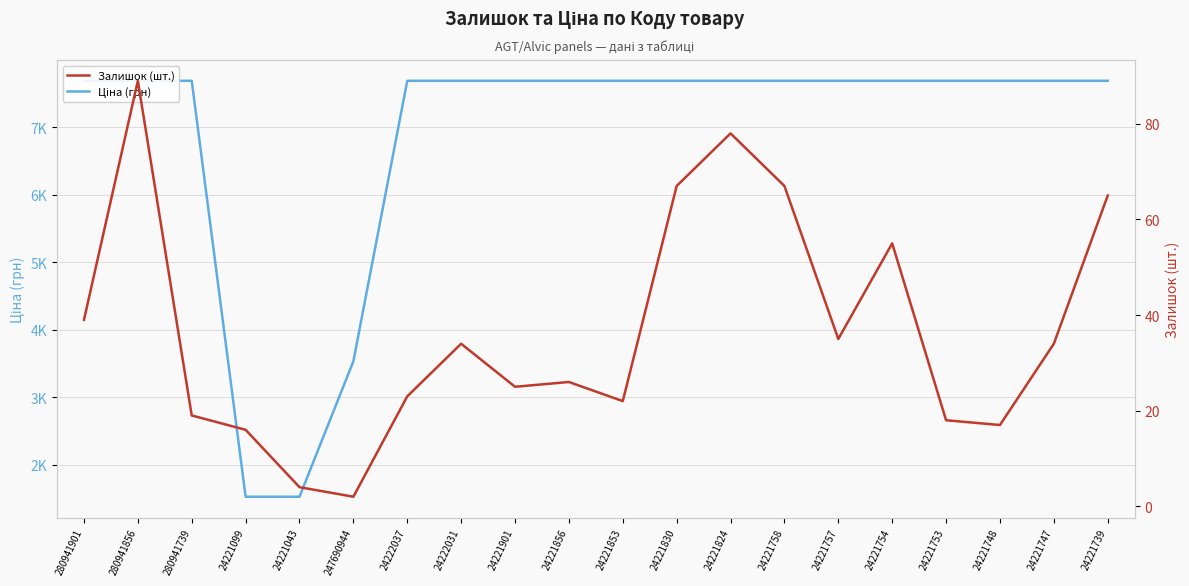

What is the difference between the Залишок (шт.) values at 24221754 and 24221748?

38.0